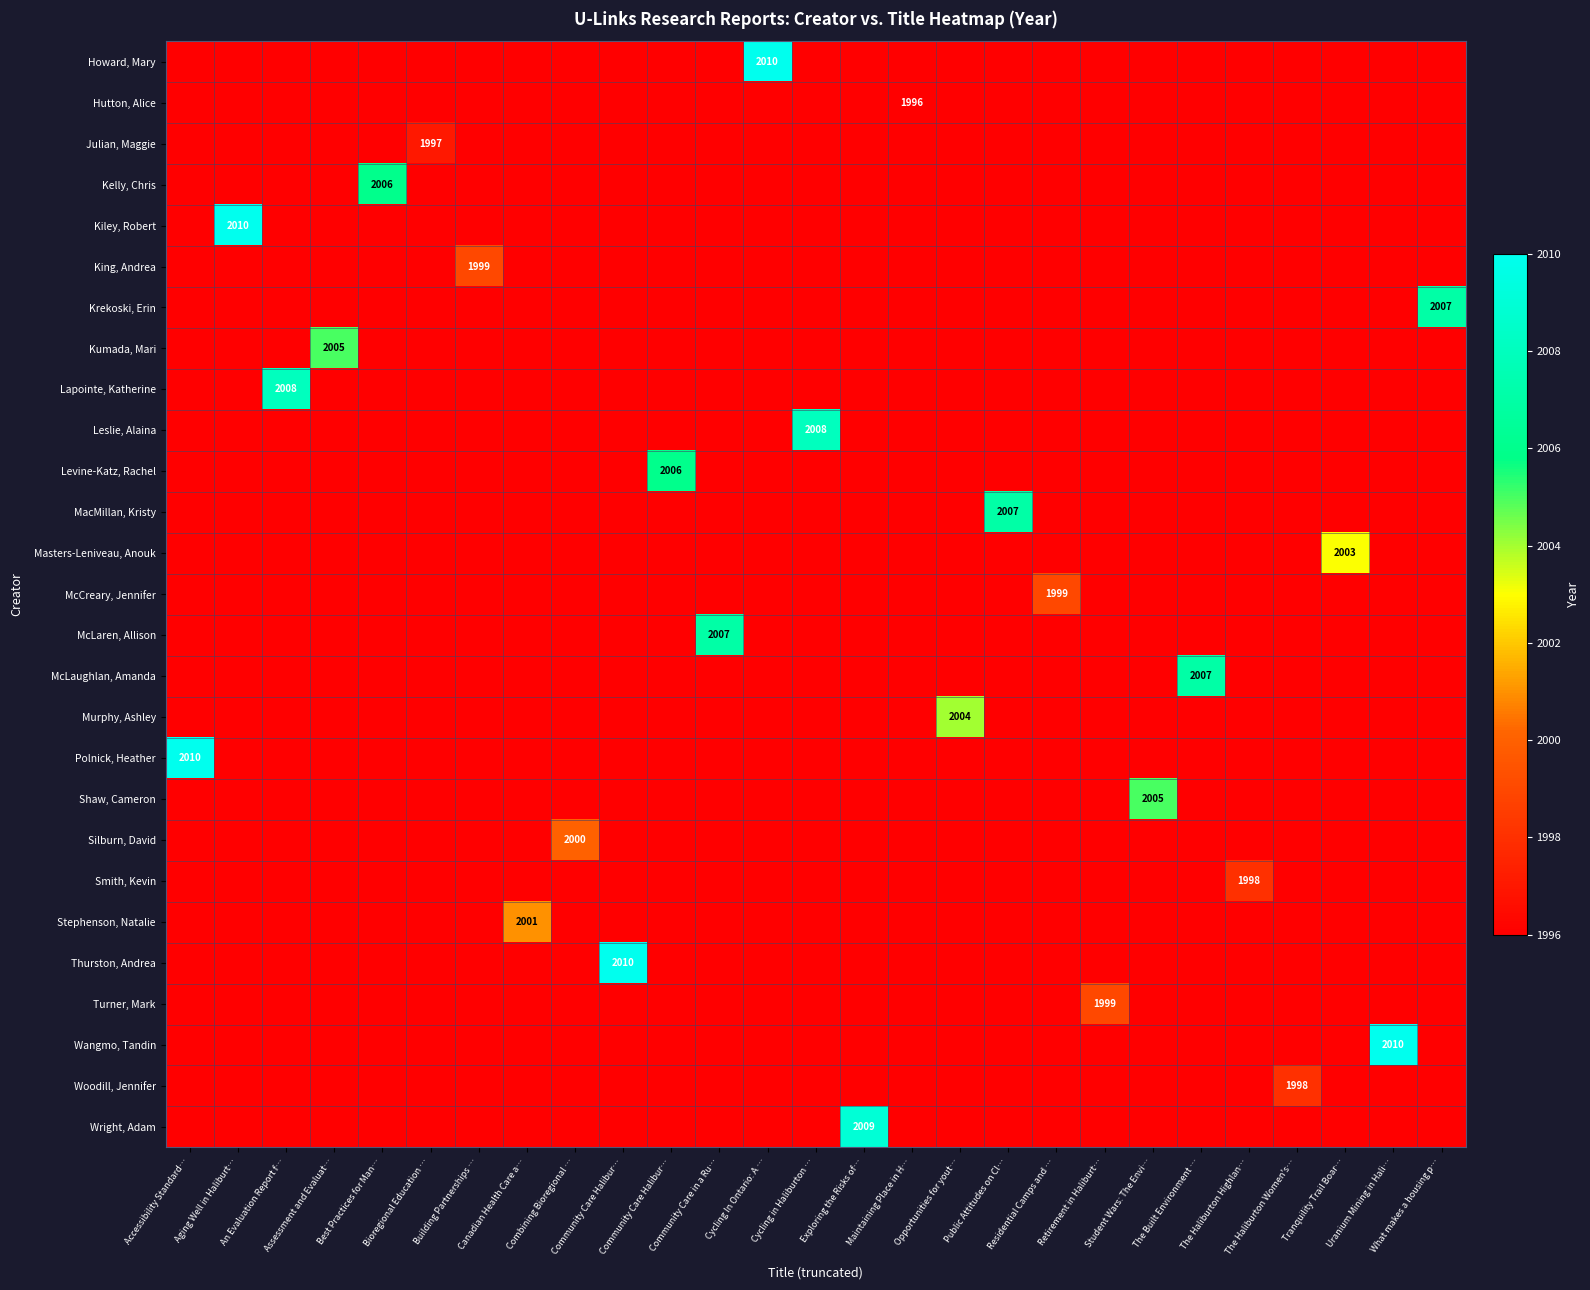

At how many categories does at least one series exceed 2009?

5